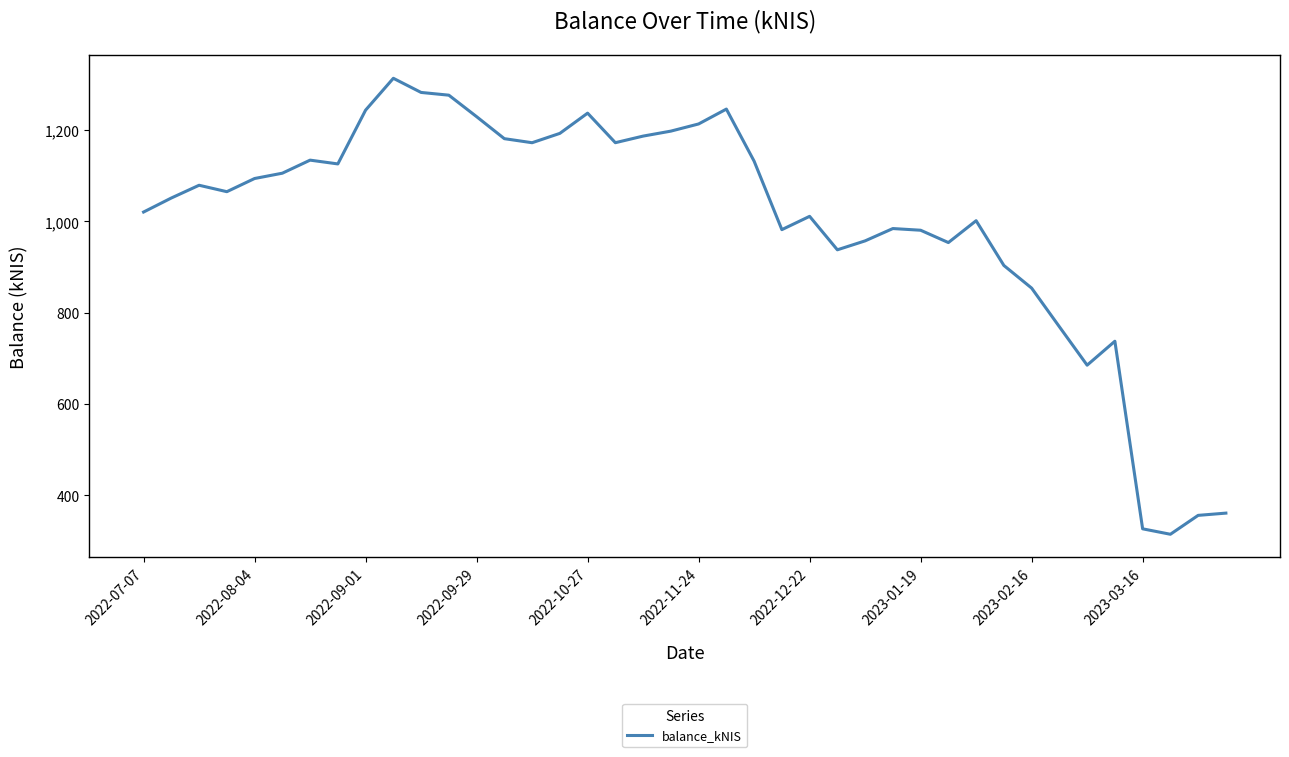

How many lines are shown in the chart?

1